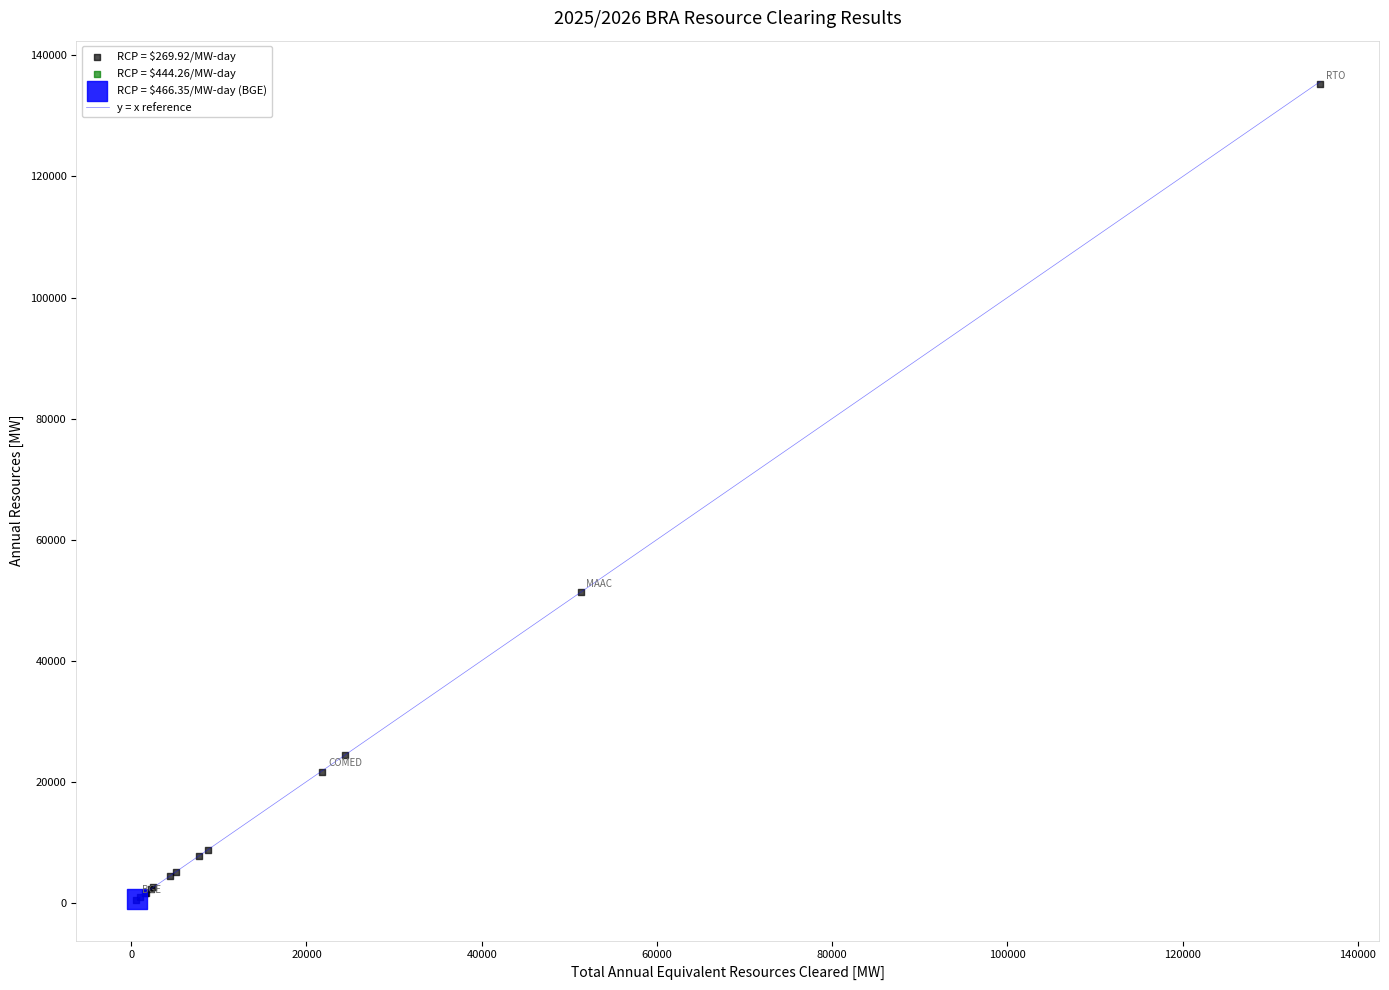

Which series contains the highest Y value?

RCP = $269.92/MW-day